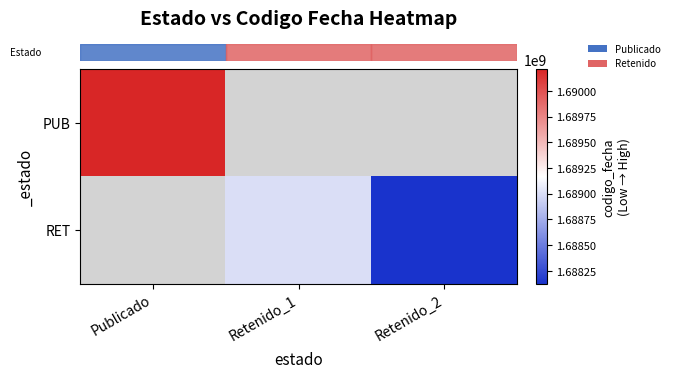

At which category is the sum across all series the highest?

Publicado